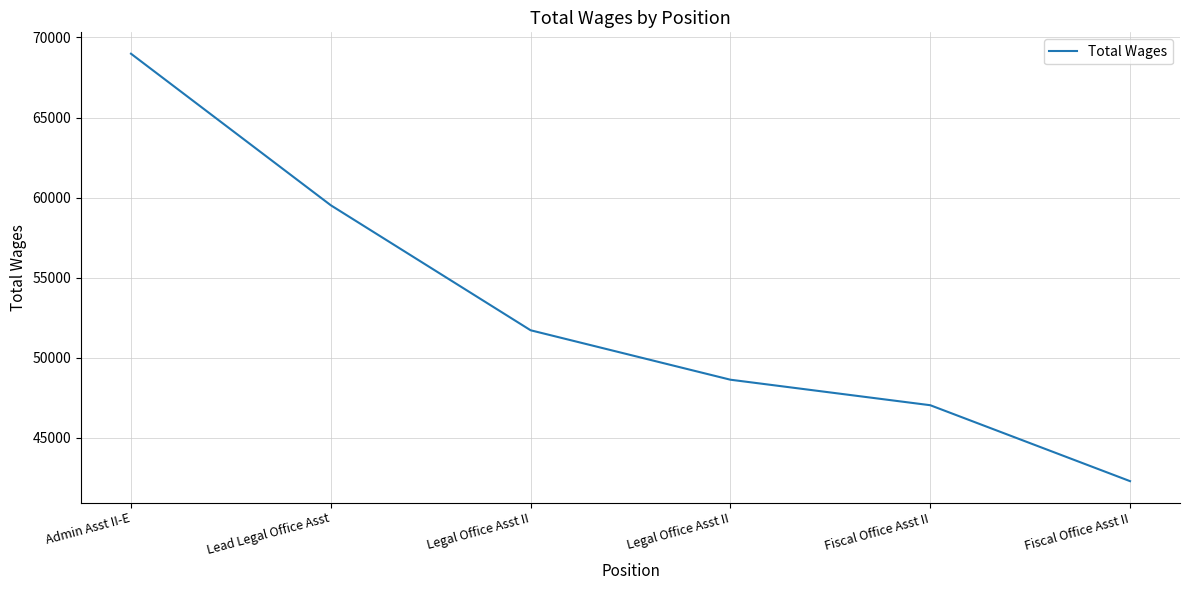

What value does the data have at Admin Asst II-E, to the nearest 100?

69000